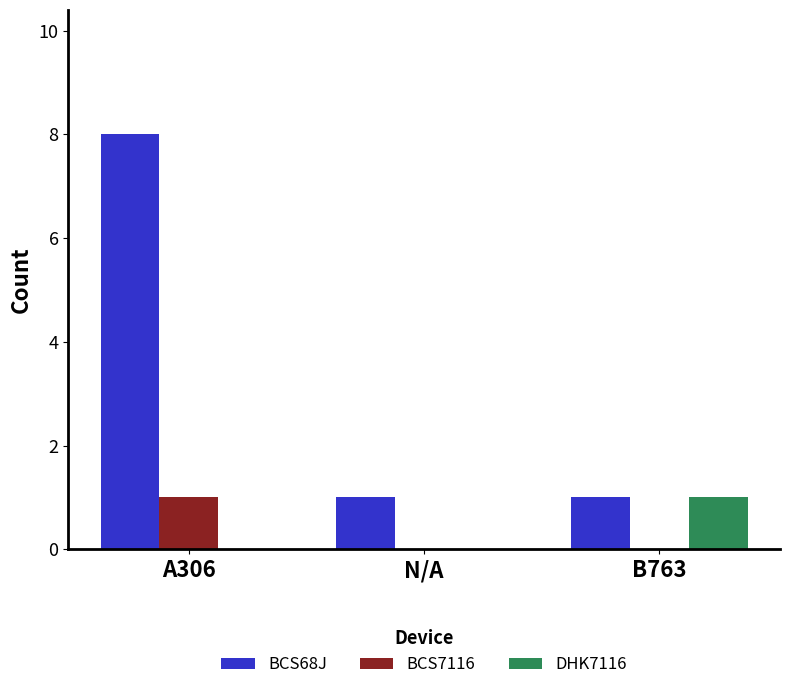

Which category has the highest value in the BCS7116 series?

A306